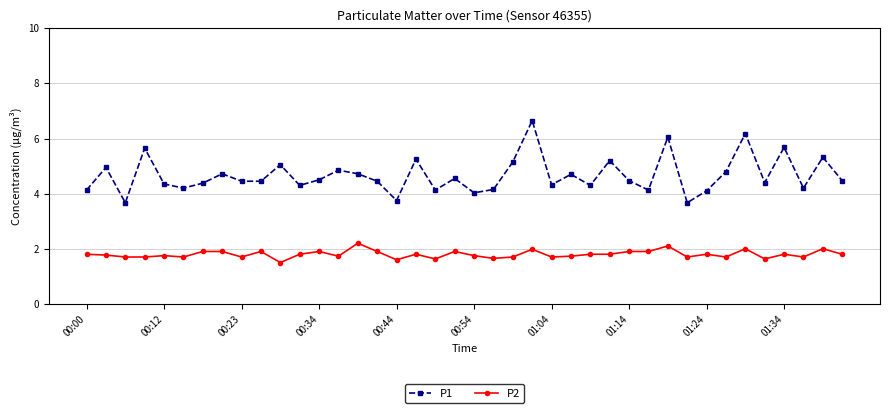

What is the maximum value shown in the chart?

6.7